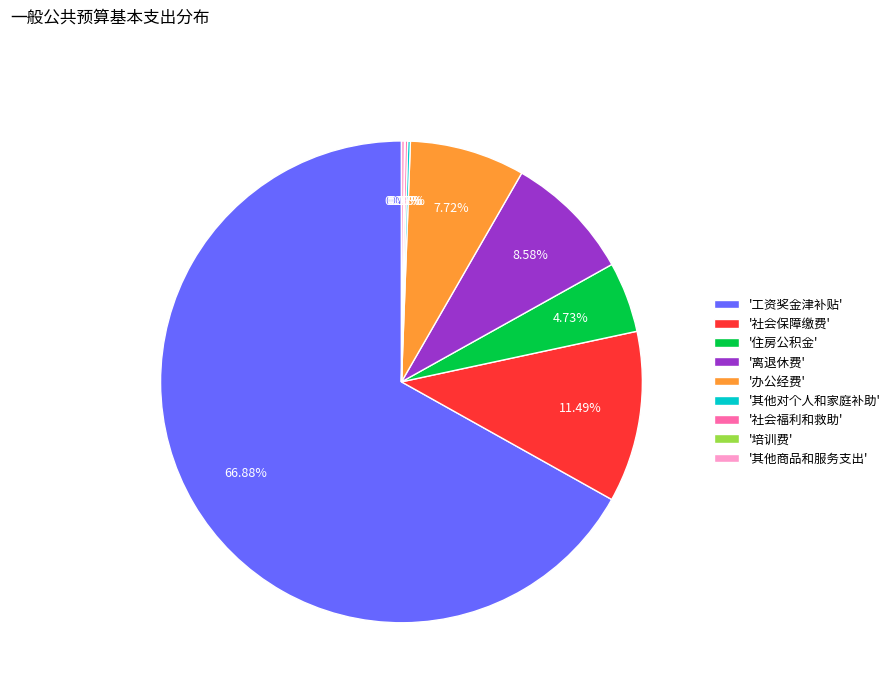

Which category has the biggest portion of the pie?

'工资奖金津补贴'